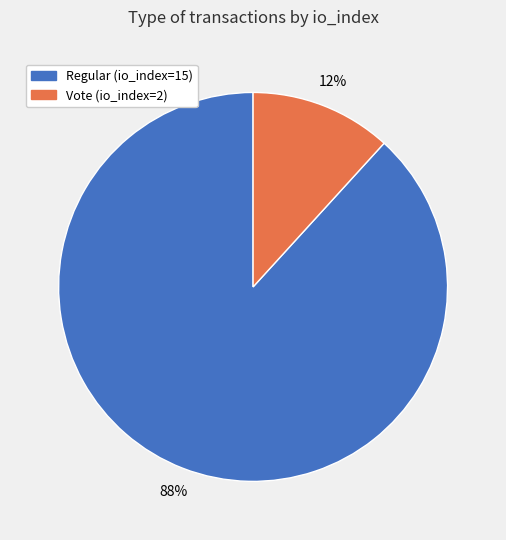

Rank the categories by value from lowest to highest.

Vote (io_index=2), Regular (io_index=15)